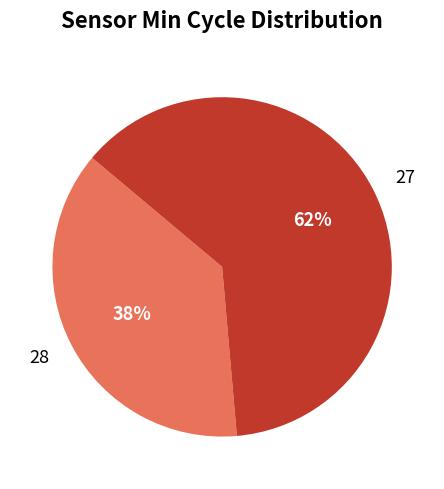

Is the sum of 28 and 27 greater than half?

Yes